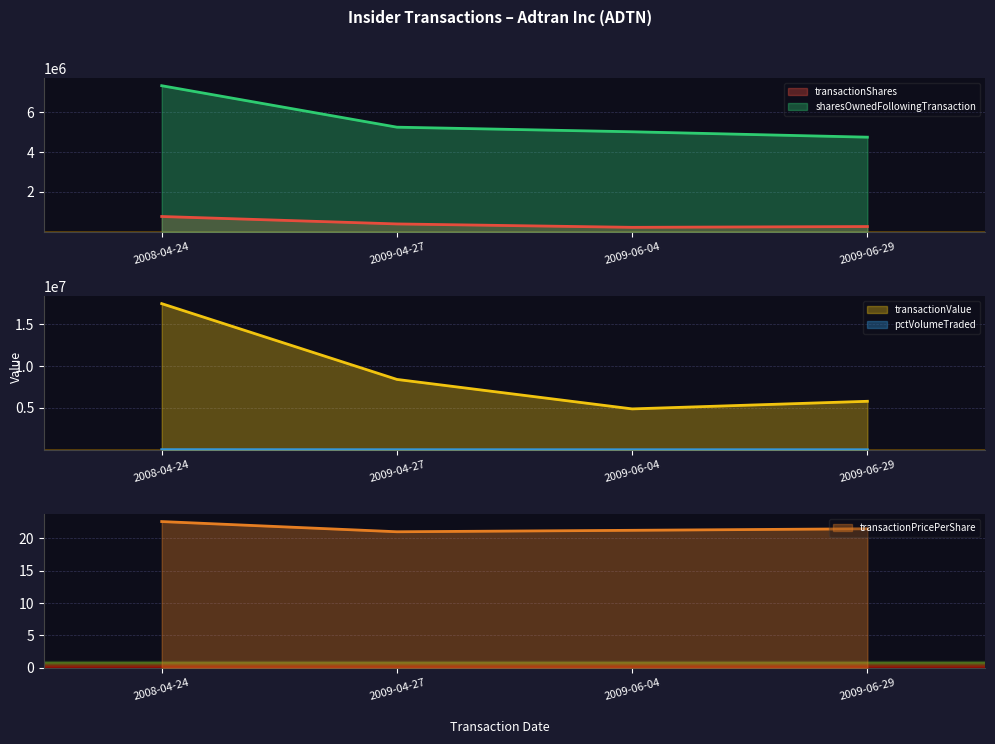

The value of transactionValue at 2009-06-04 is 4884620.0. True or false?

True